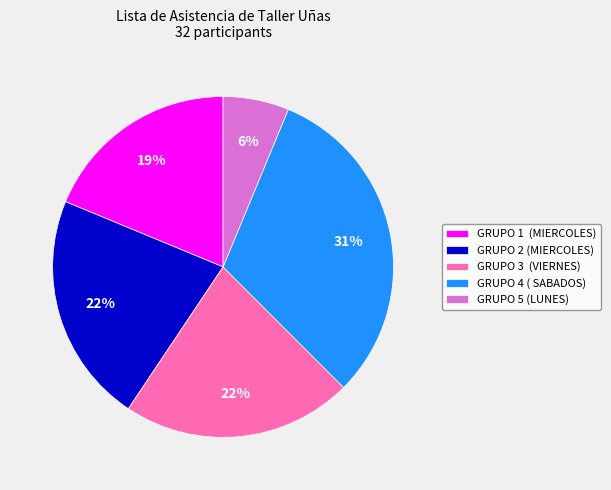

Count the number of slices in the pie.

5